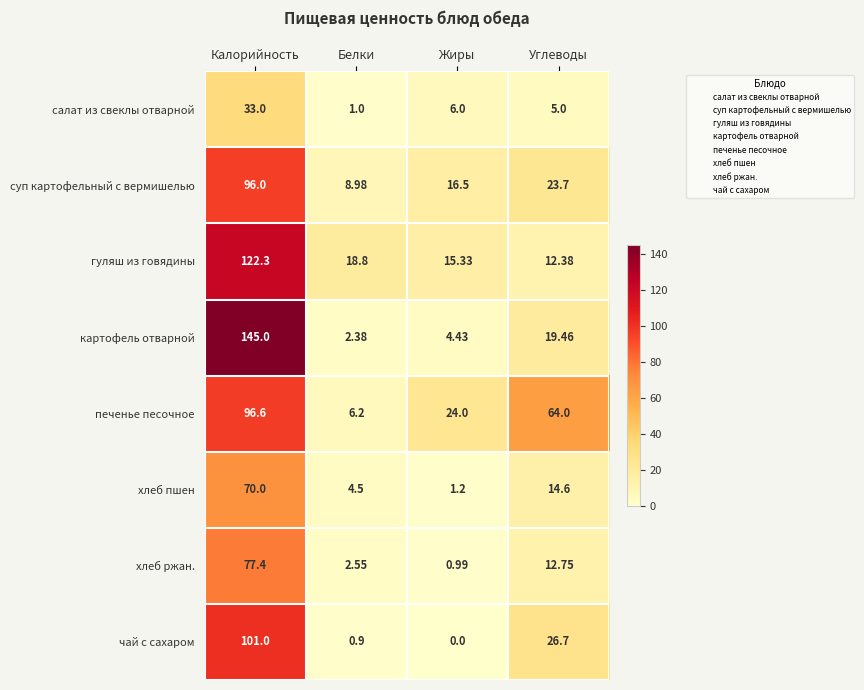

What is the difference between the highest and lowest values at Углеводы?

59.0